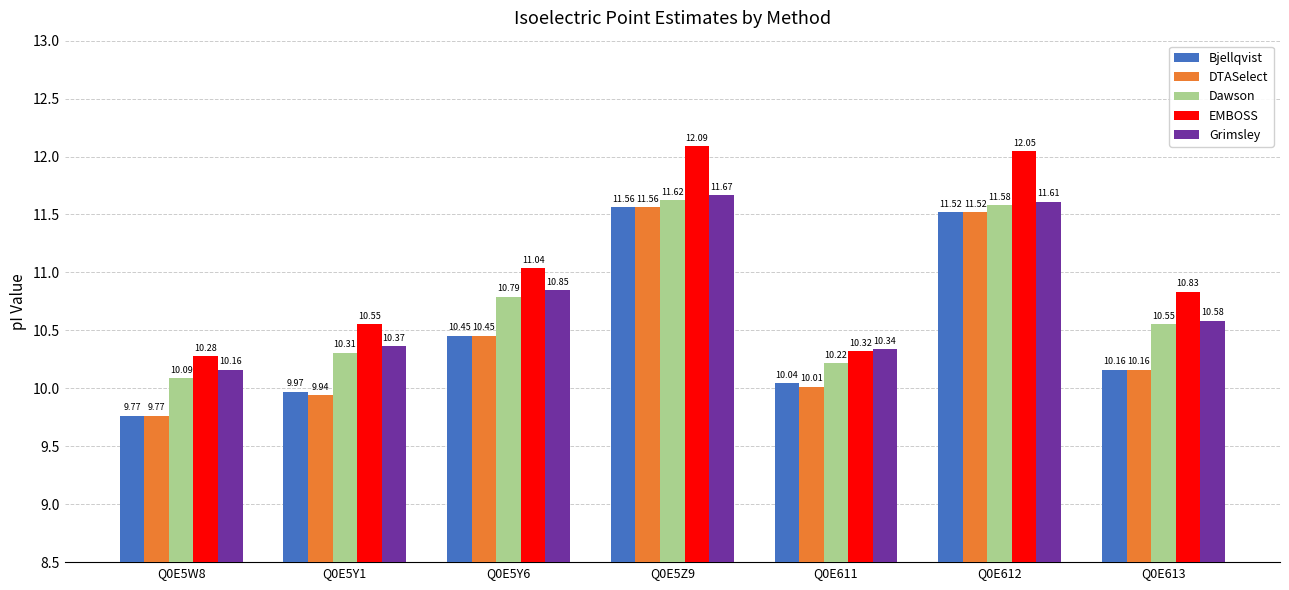

What are all the series names shown in the legend?

Bjellqvist, DTASelect, Dawson, EMBOSS, Grimsley